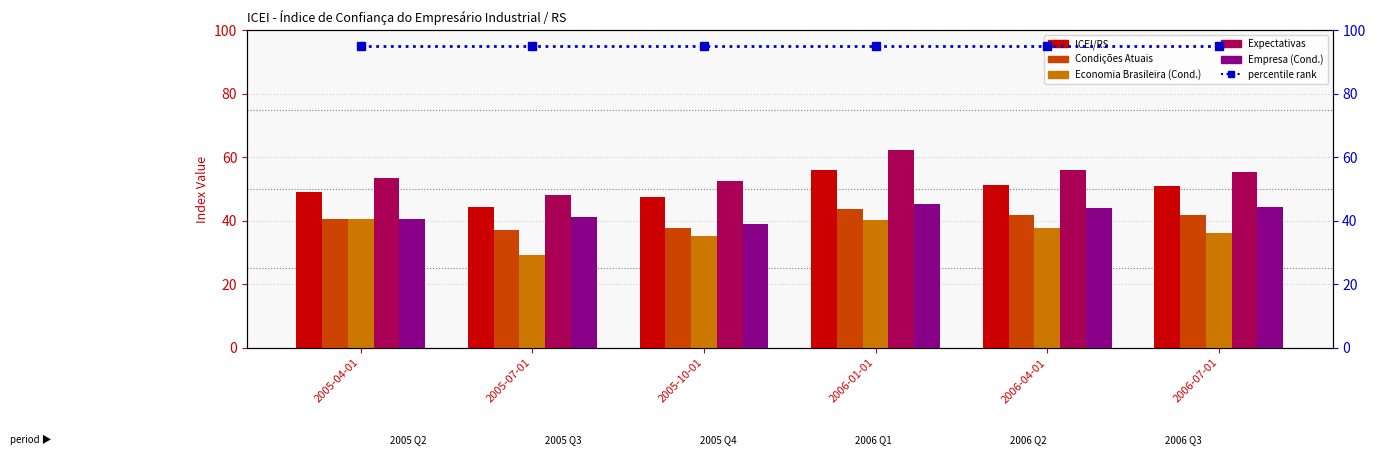

How many groups of bars are there?

6